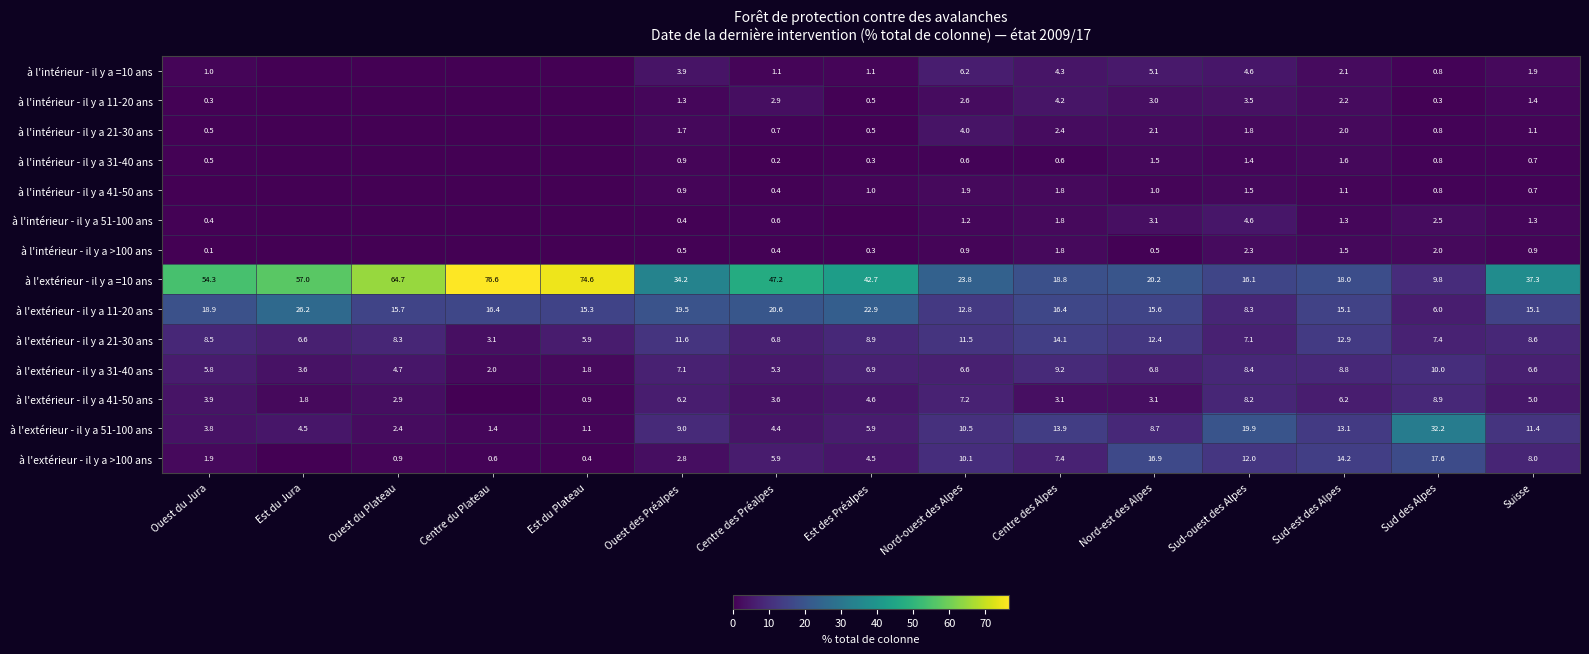

How many values in the à l'extérieur - il y a 51-100 ans series are below 8?

7